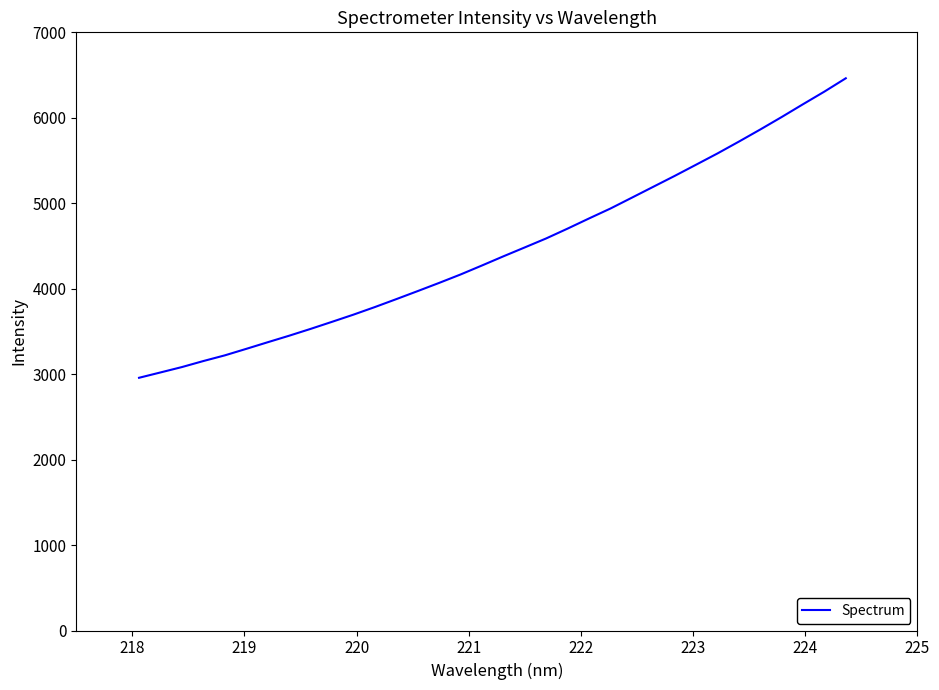

What is the difference between the maximum and minimum values?

3504.9